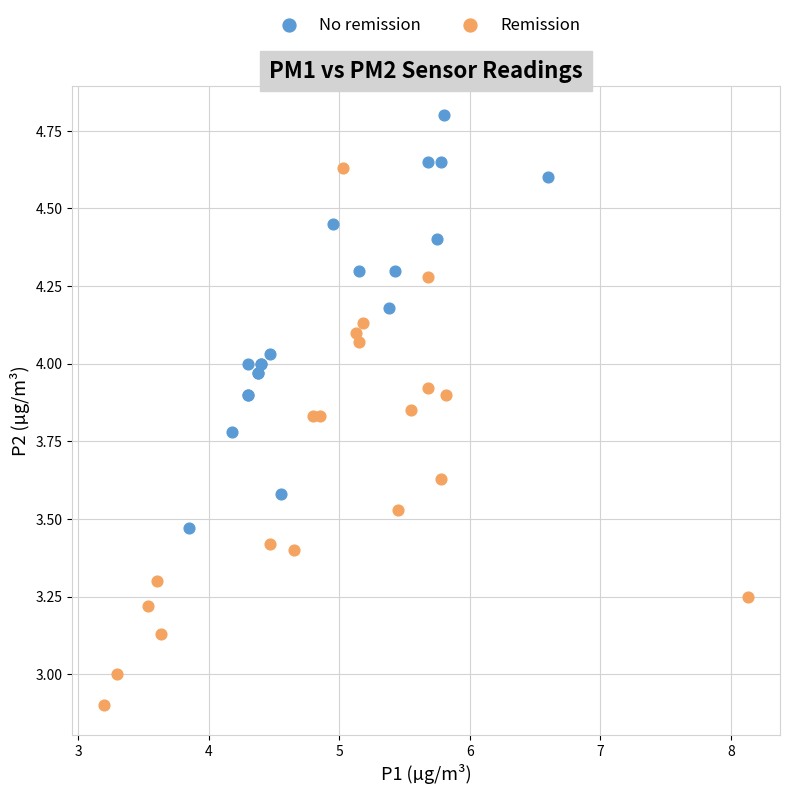

Which series contains the lowest Y value?

Remission